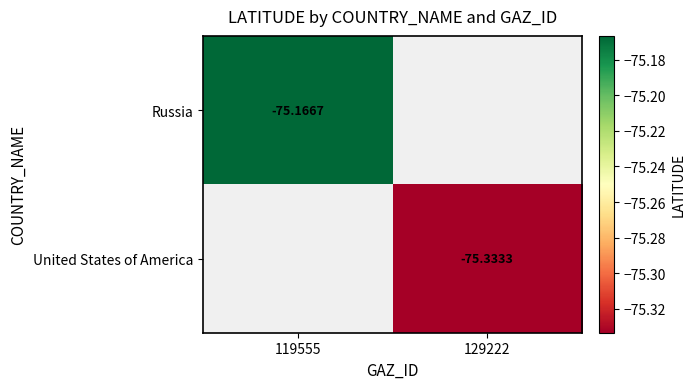

Which series has the largest range (max minus min)?

Russia